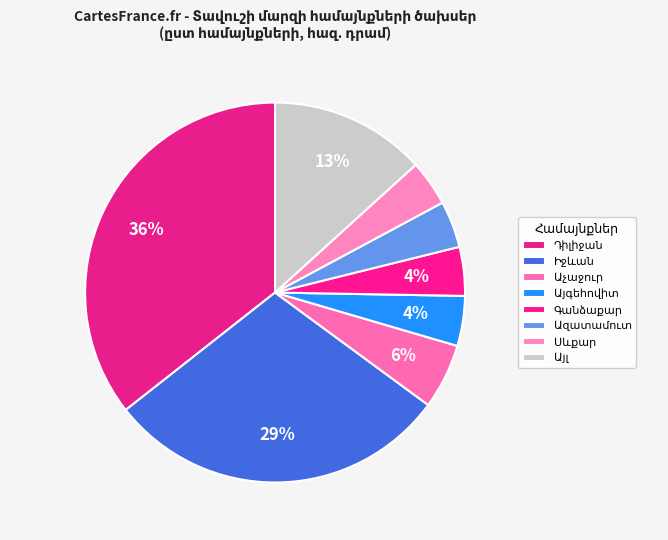

How many slices are in this pie chart?

8